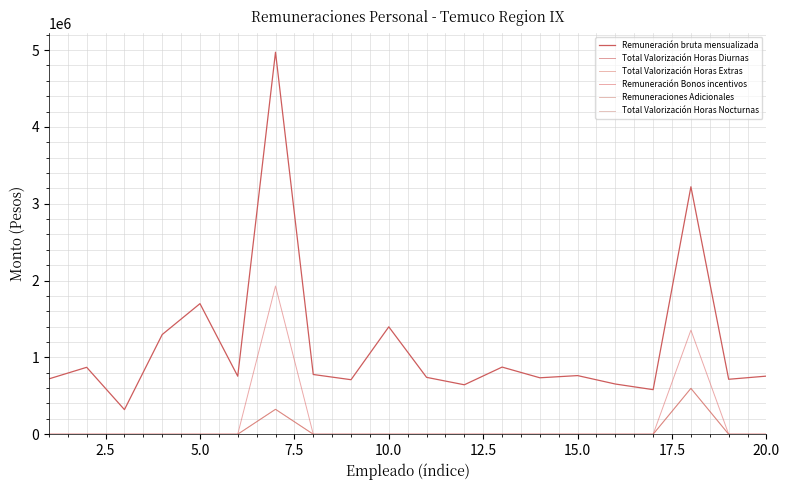

How many lines are shown in the chart?

6